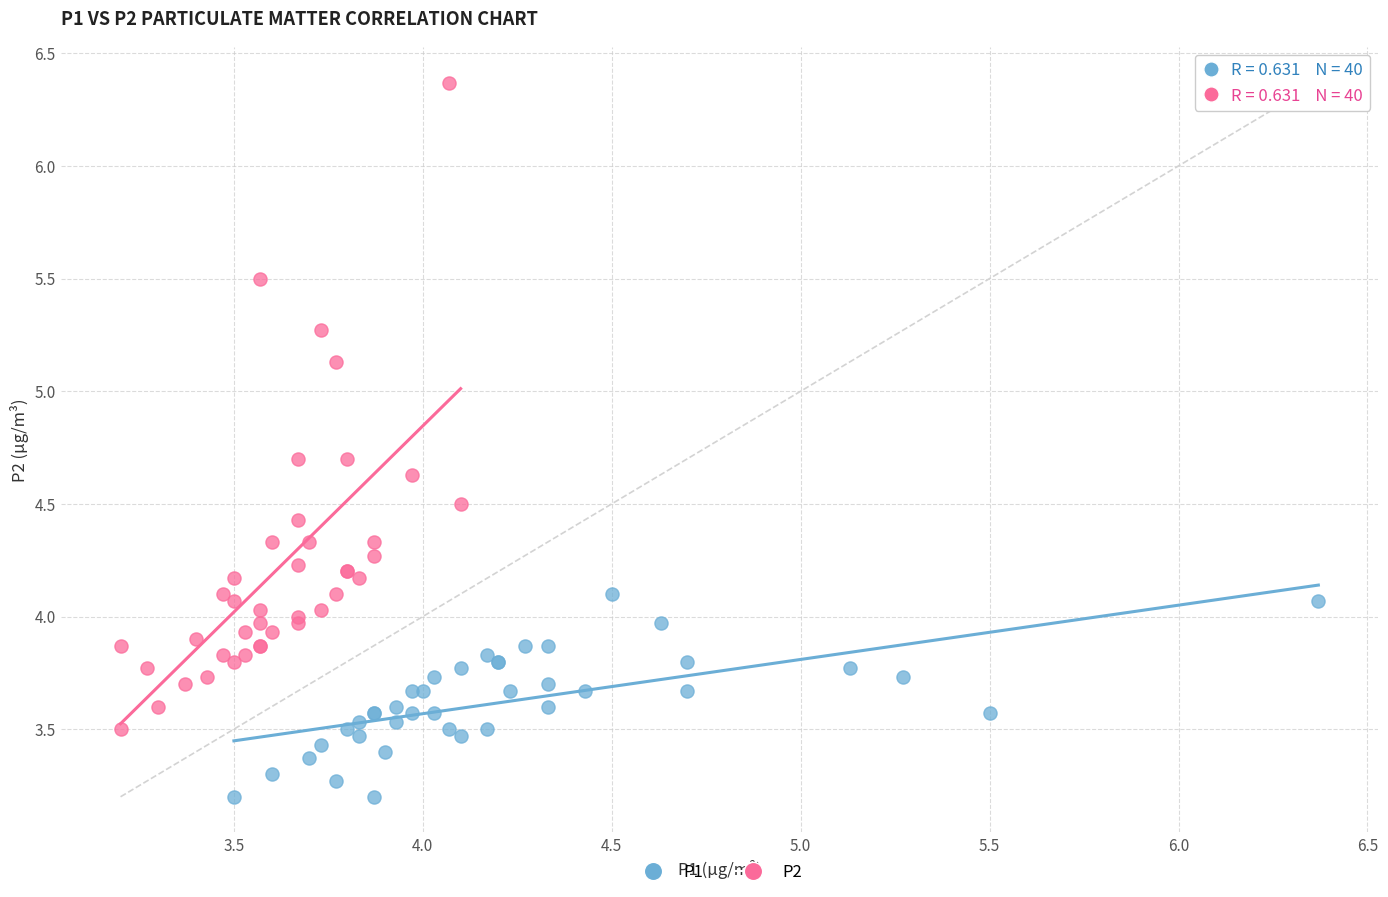

Which series contains the lowest Y value?

P1